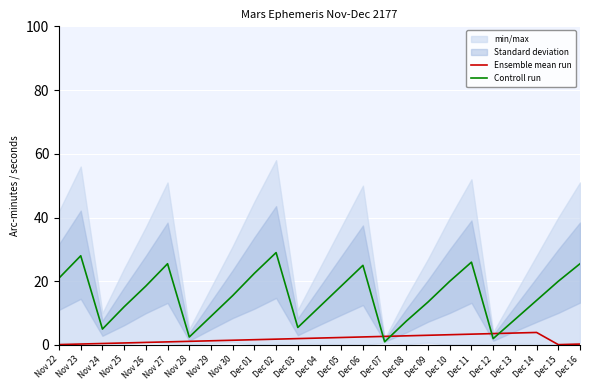

Which series has the largest range (max minus min)?

Controll run